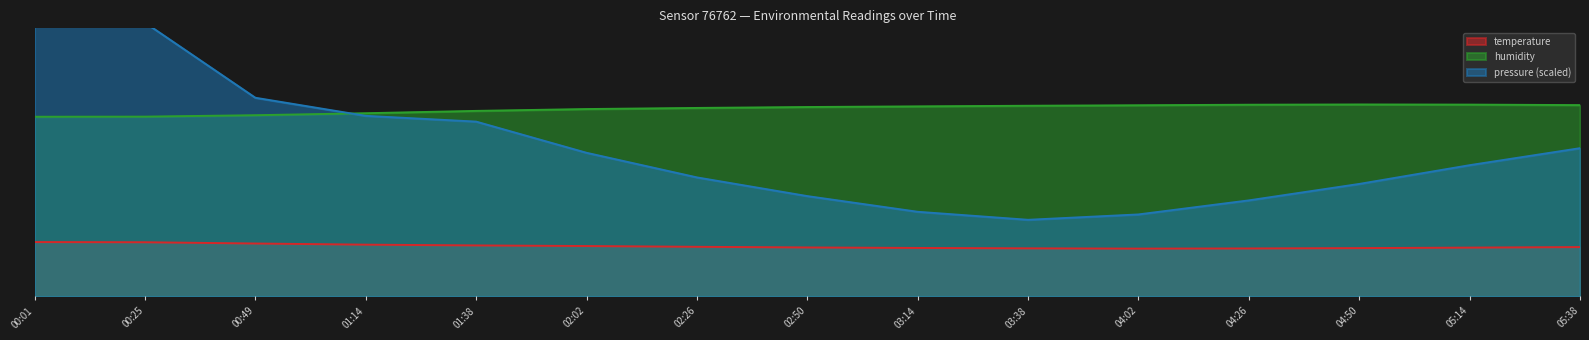

How many series are shown in this chart?

3